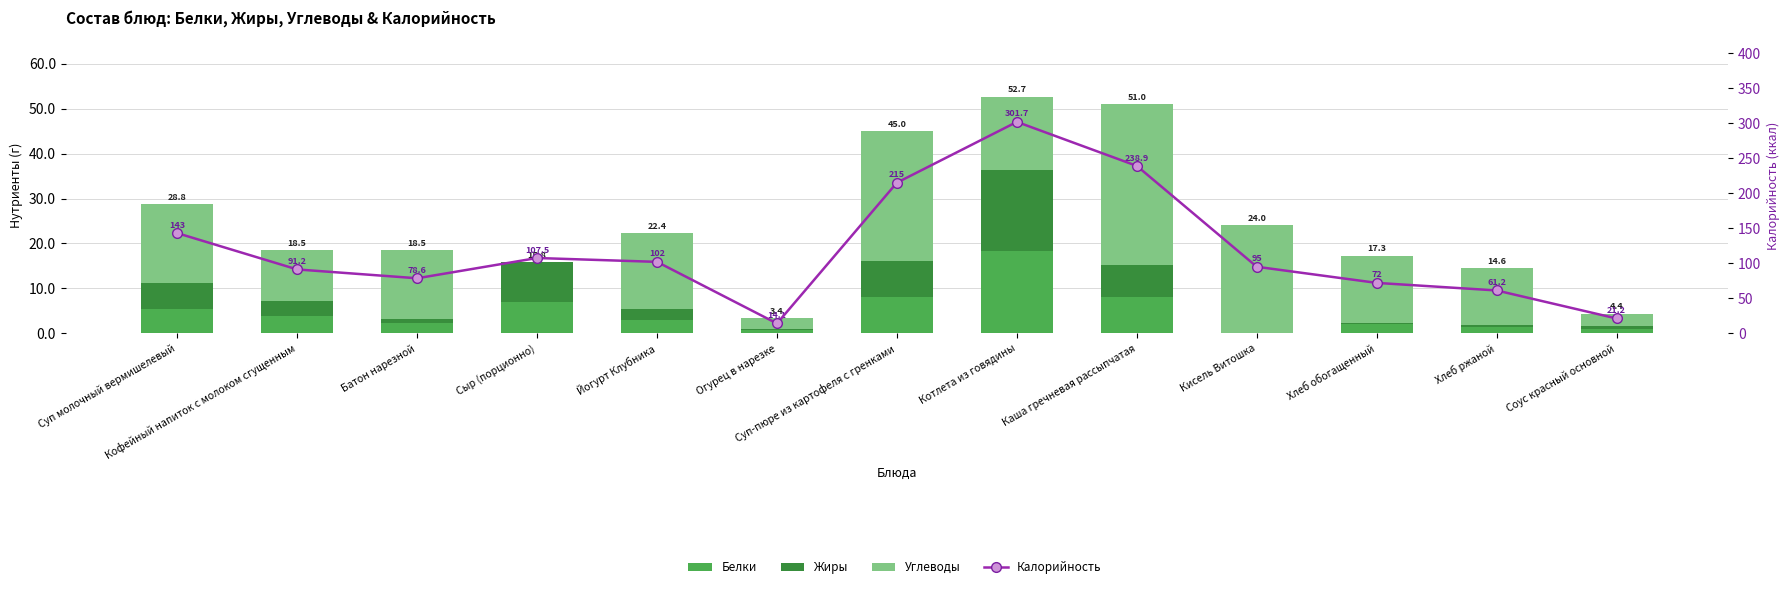

The Углеводы series shows 35.9 at Каша гречневая рассыпчатая. True or false?

True